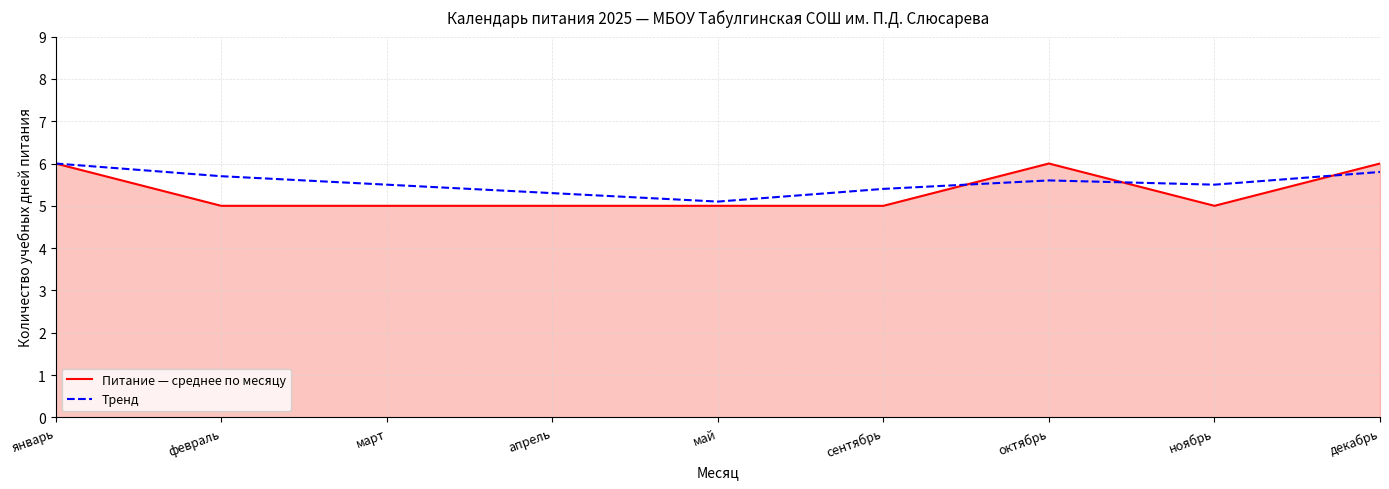

Does the chart have visible grid lines?

Yes